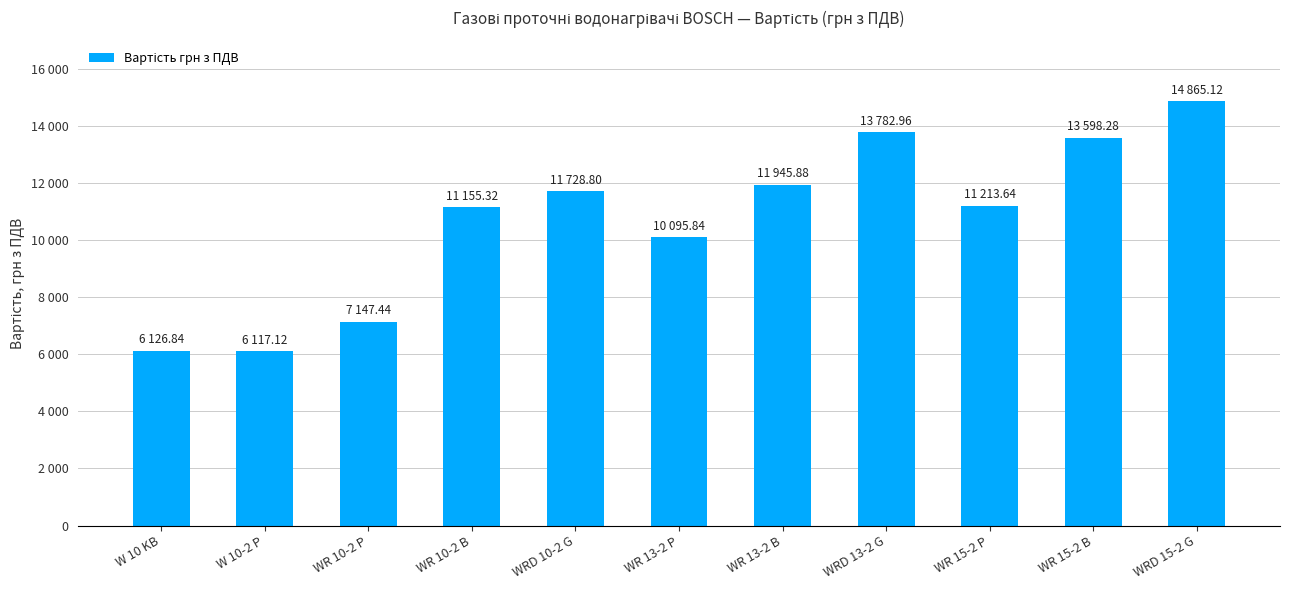

What is the smallest value displayed?

6117.1